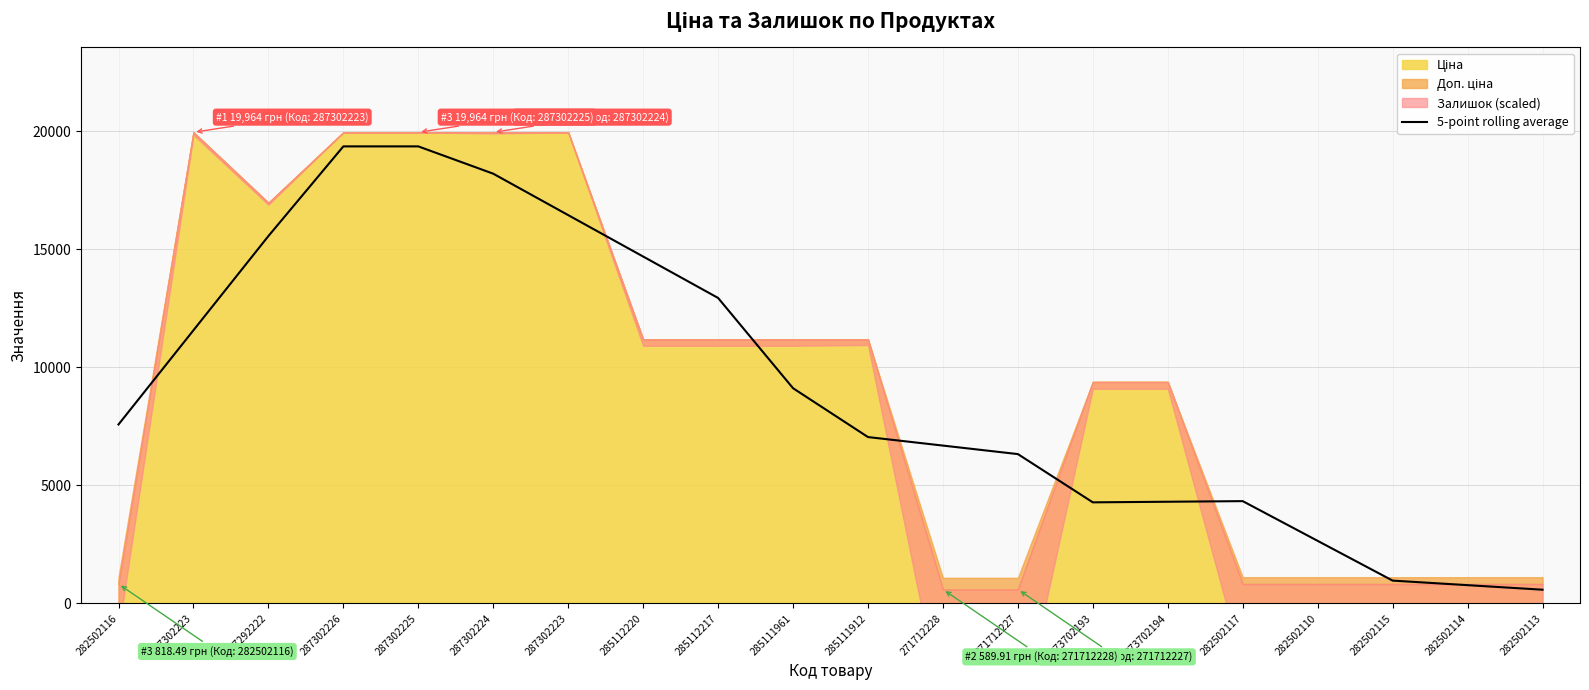

What is the sum of all values?

182815.6